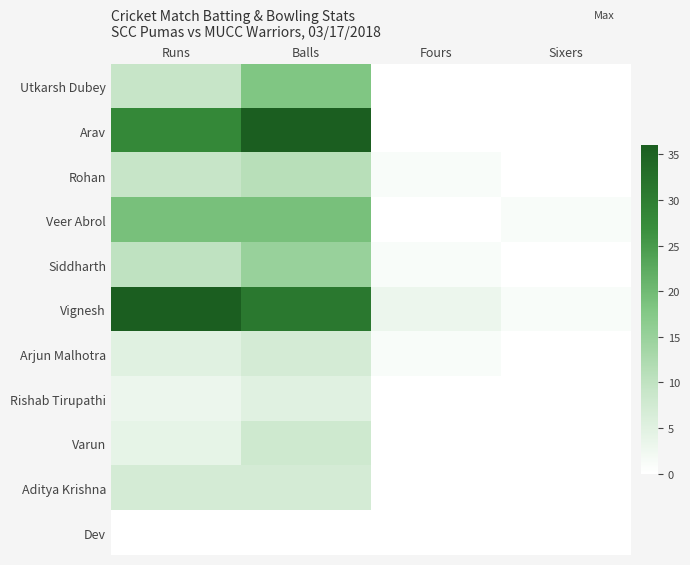

Which has a higher value, Runs or Sixers?

Runs